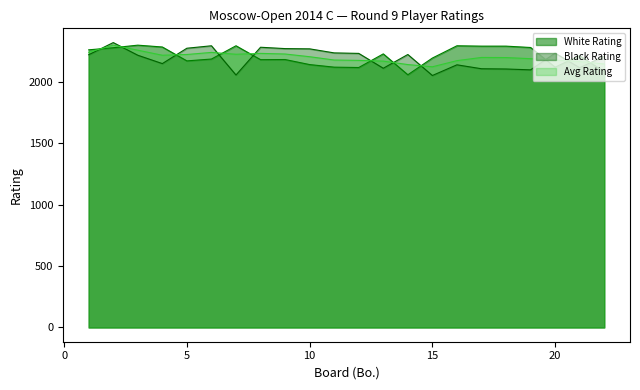

Between which two adjacent categories do Black Rating and White Rating first intersect?

1 and 2